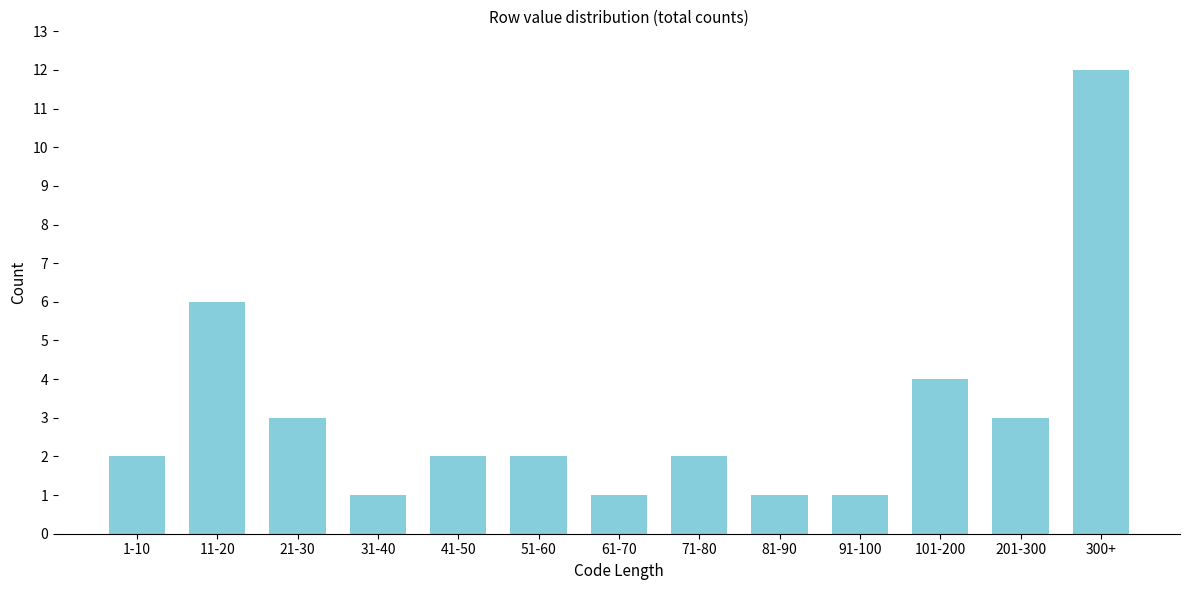

Reading left to right, what are all the values shown in this chart?

1-10=2	11-20=6	21-30=3	31-40=1	41-50=2	51-60=2	61-70=1	71-80=2	81-90=1	91-100=1	101-200=4	201-300=3	300+=12